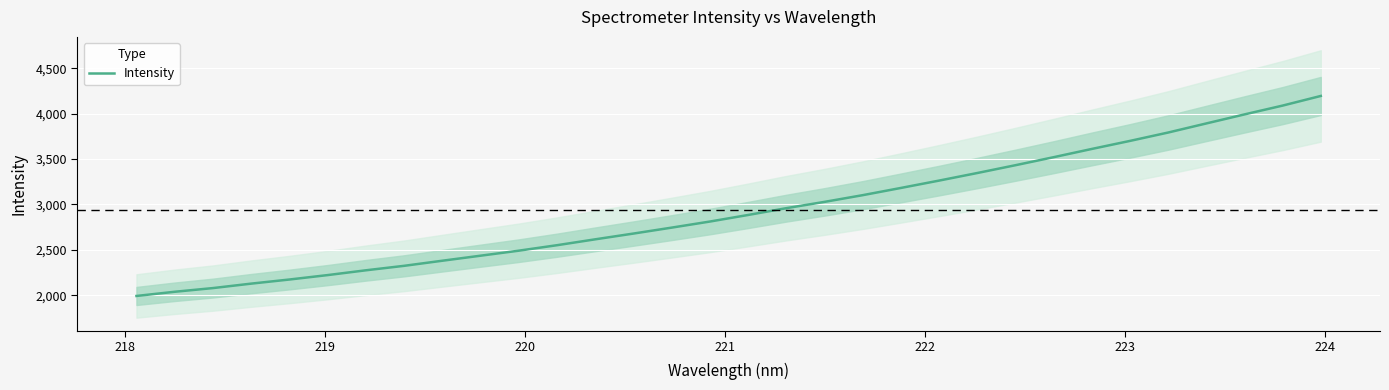

Reading left to right, transcribe all the data shown in this chart.

1992.1	2038.4	2079.0	2128.1	2173.4	2222.2	2275.0	2324.3	2380.5	2435.9	2491.2	2551.6	2616.4	2679.9	2745.2	2812.2	2884.7	2959.5	3029.0	3102.8	3182.4	3263.4	3346.9	3432.9	3521.3	3612.1	3700.8	3793.0	3893.2	3992.7	4089.9	4196.1